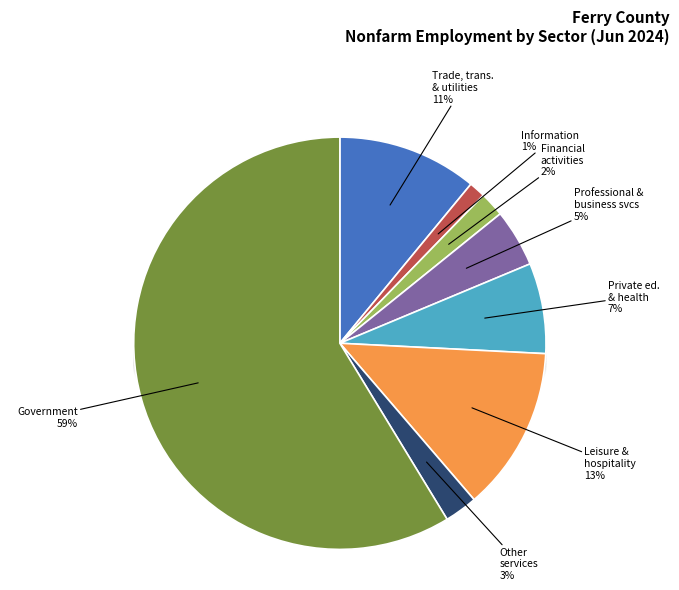

To the nearest percent, what is the average slice percentage?

12%